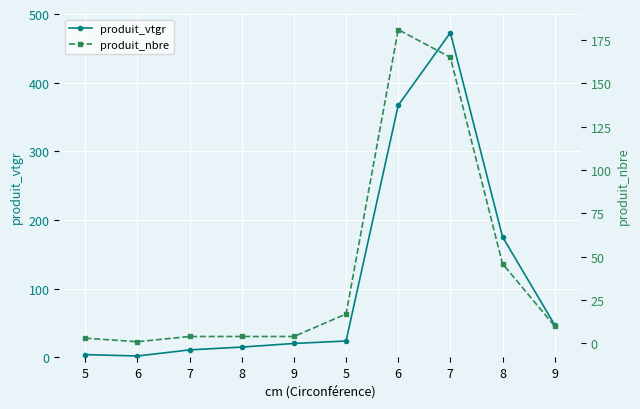

What is the spread (max minus min) of values at 5?

0.9